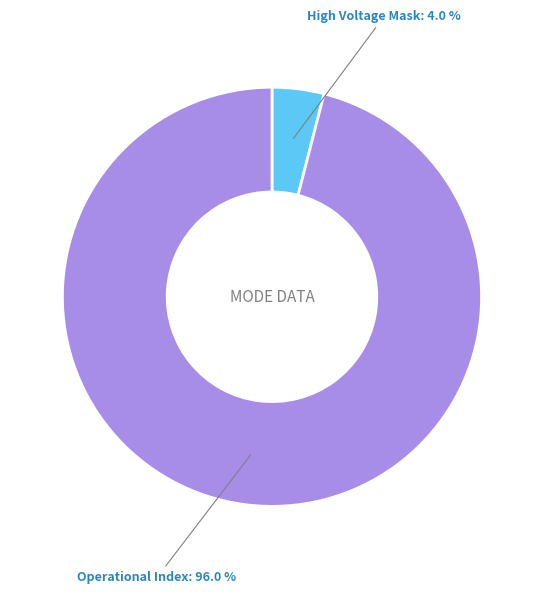

How much of the chart is everything except High Voltage Mask?

96.0%